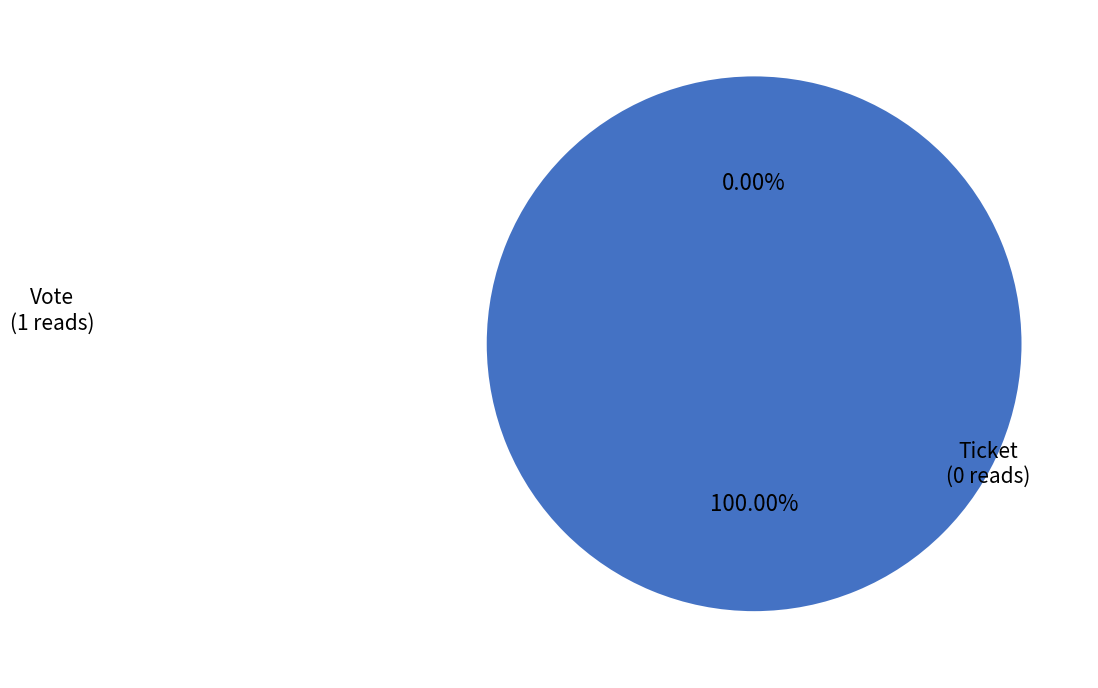

The Vote (io_index=1) slice represents 99% of the pie. True or false?

False